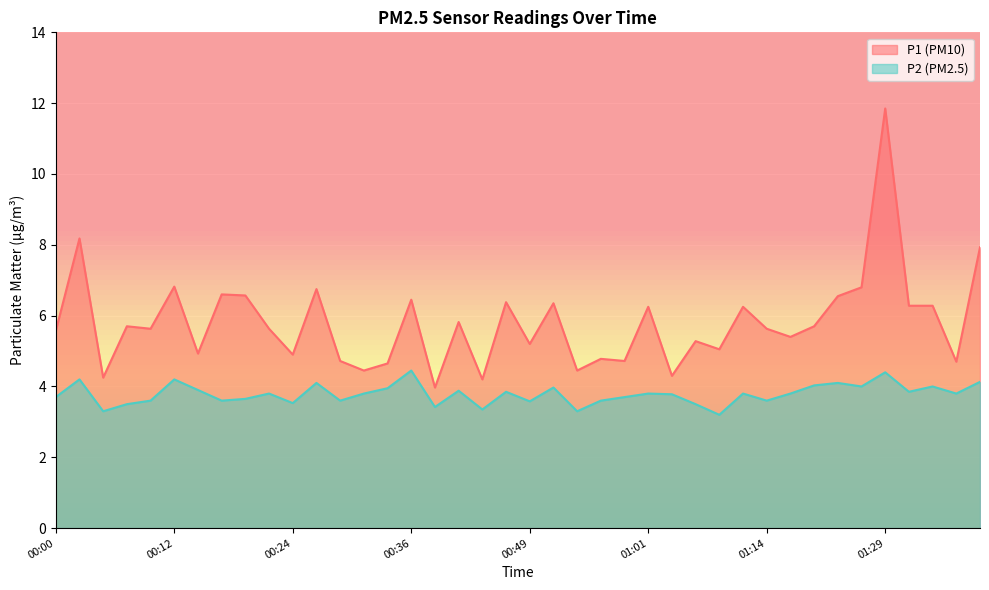

Which has a higher value, 01:16 or 00:12?

00:12